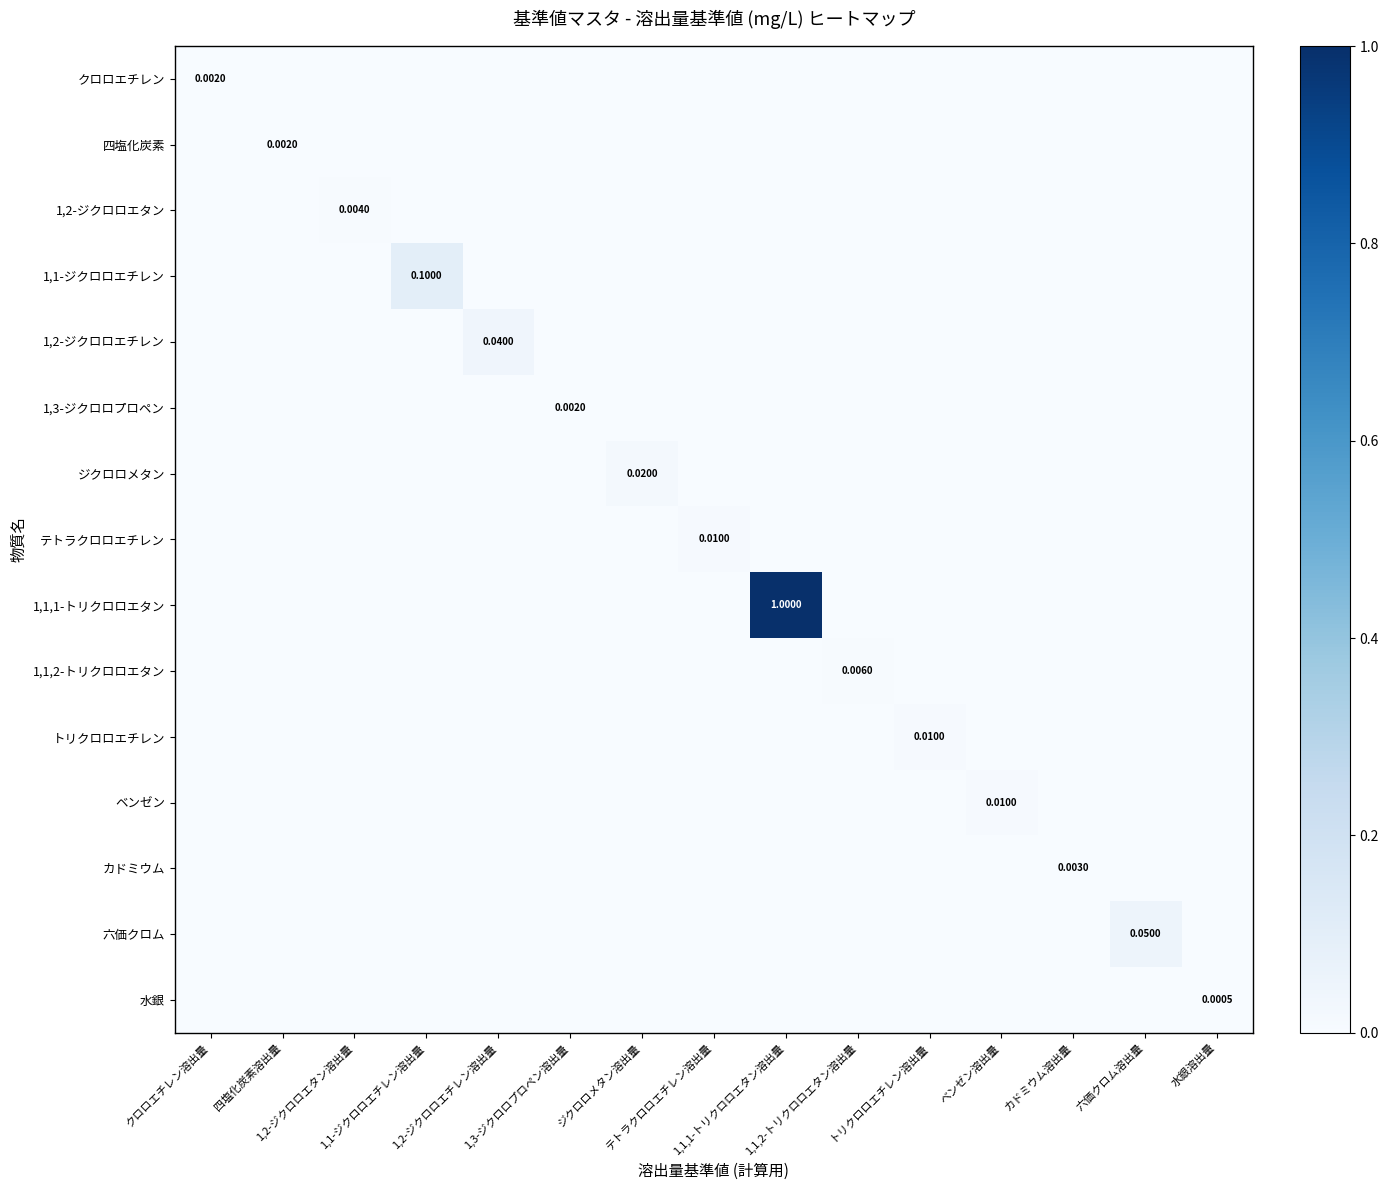

Which has a higher value, トリクロロエチレン溶出量 or 1,1,2-トリクロロエタン溶出量?

トリクロロエチレン溶出量